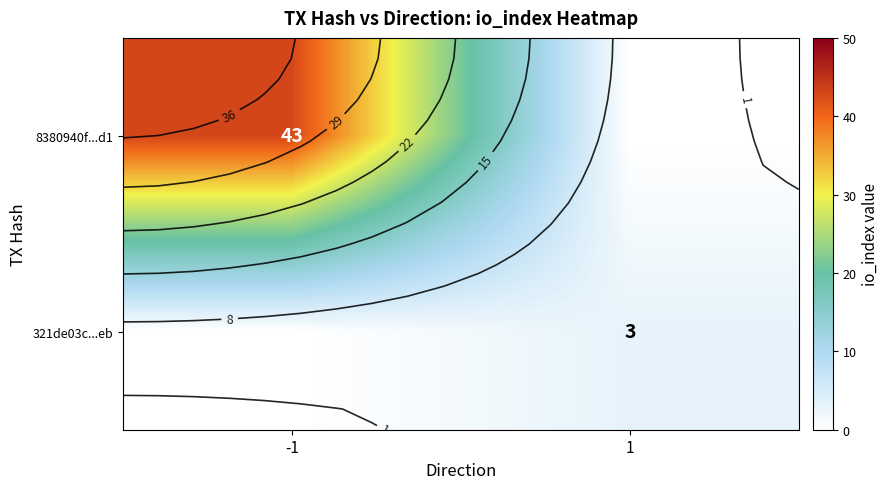

What is the greatest value displayed?

43